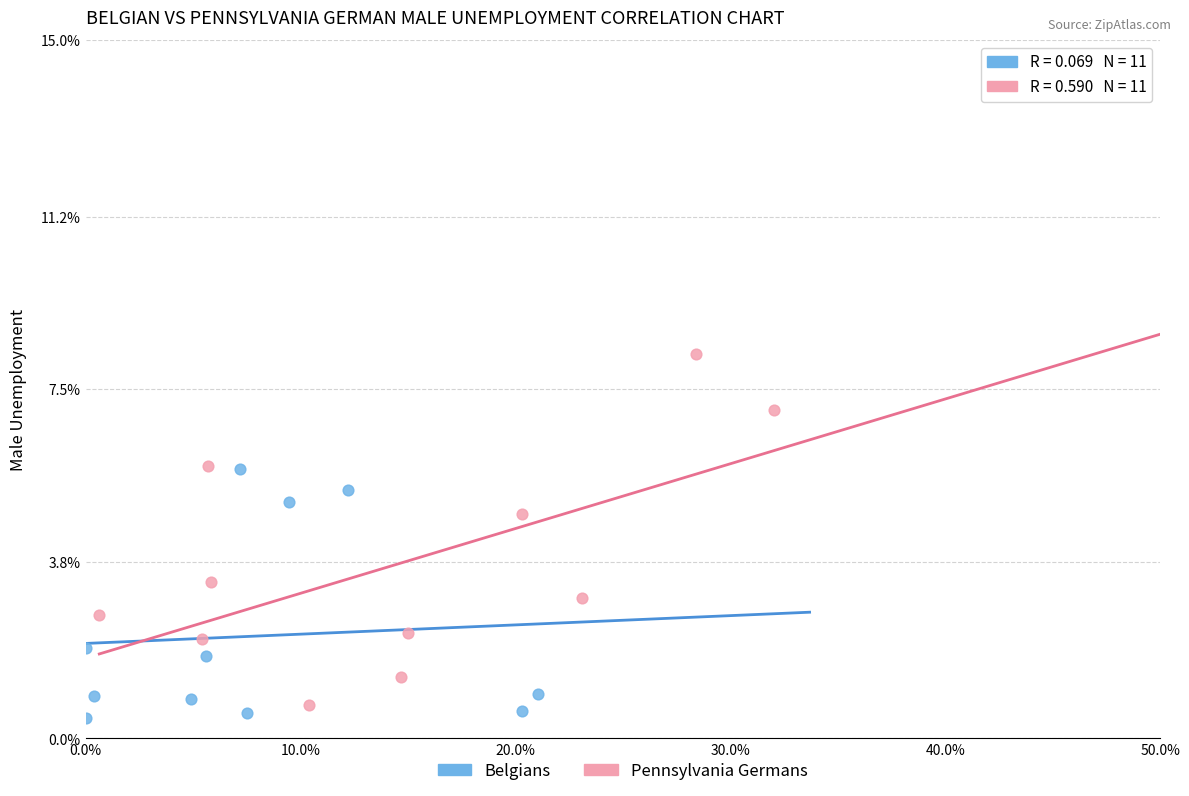

Which series has the largest Y range (max minus min)?

Pennsylvania Germans